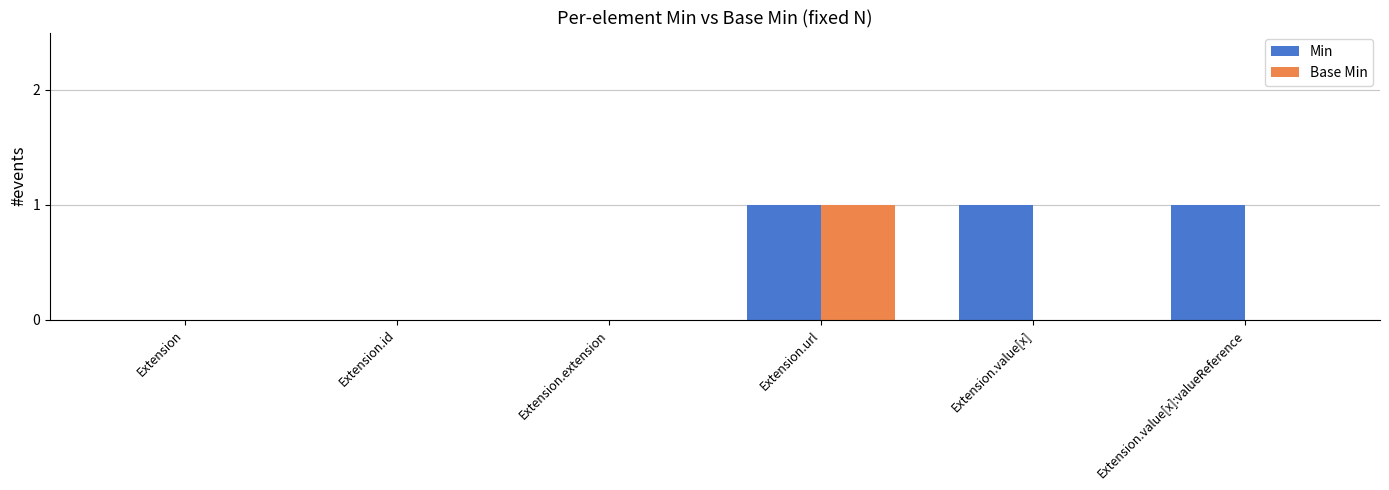

True or false: Base Min has a value of -1 at Extension.id.

False